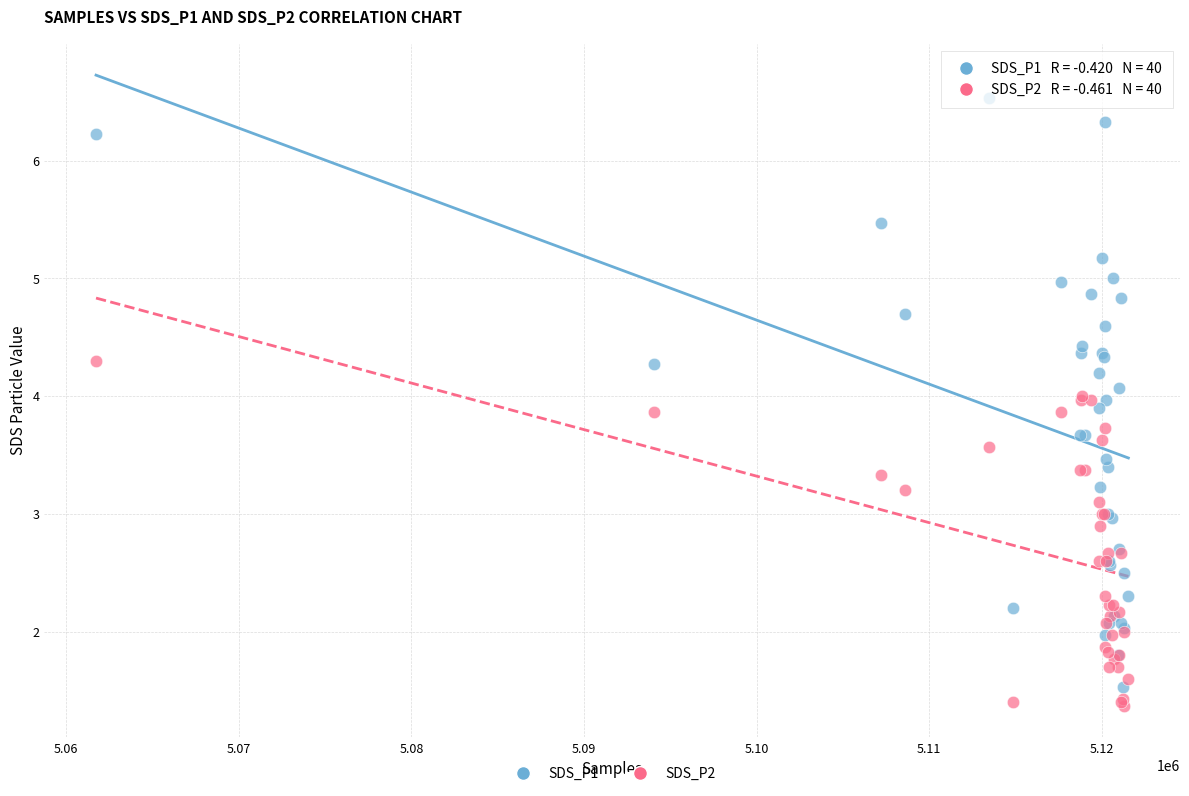

What is the X range (max minus min) for the scatter plot?

59817.0